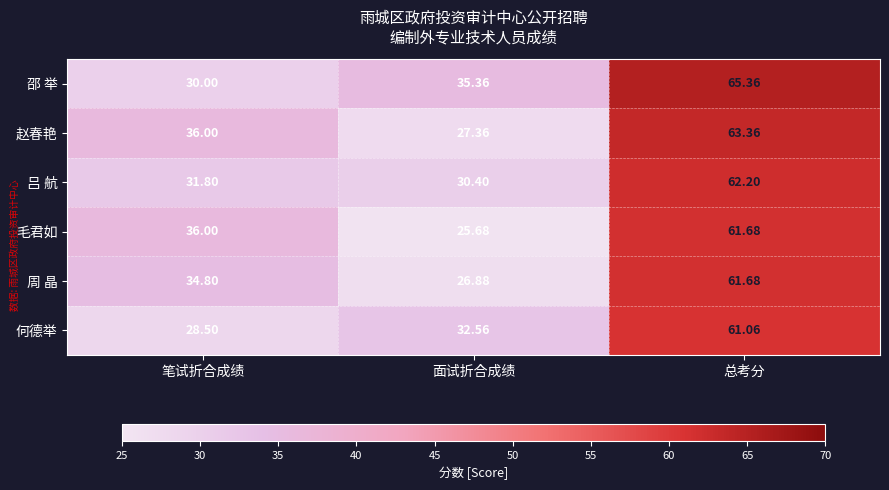

Count the number of data series in this chart.

6